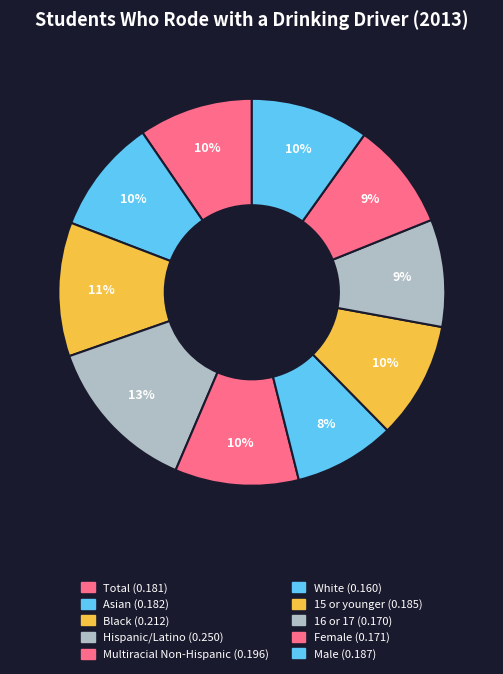

How many slices are in this pie chart?

10